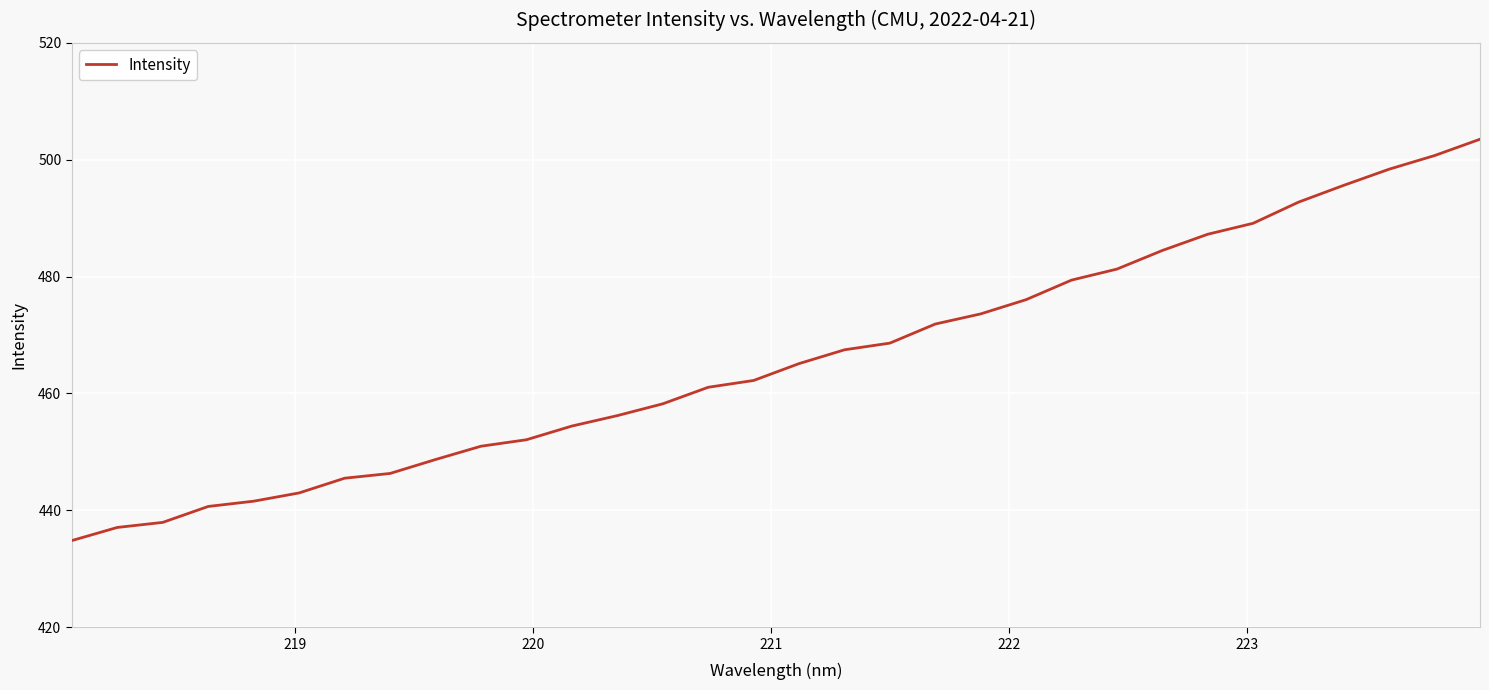

What is the smallest value displayed?

434.8